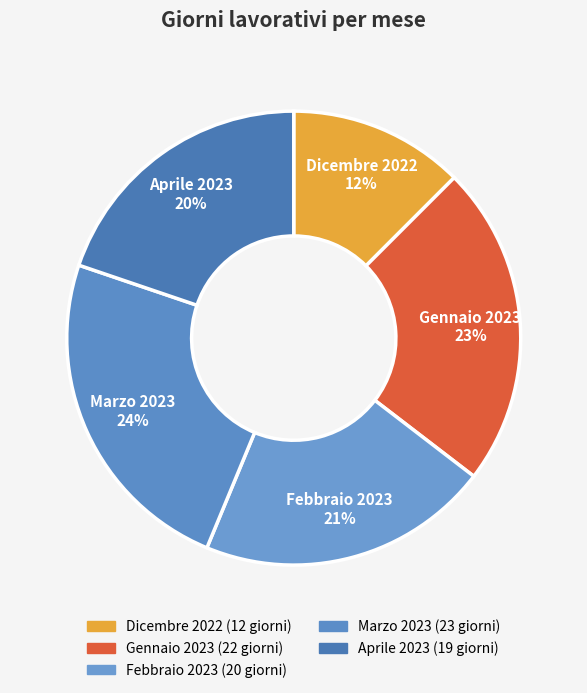

What percentage is the Gennaio 2023 slice, to the nearest percent?

23%